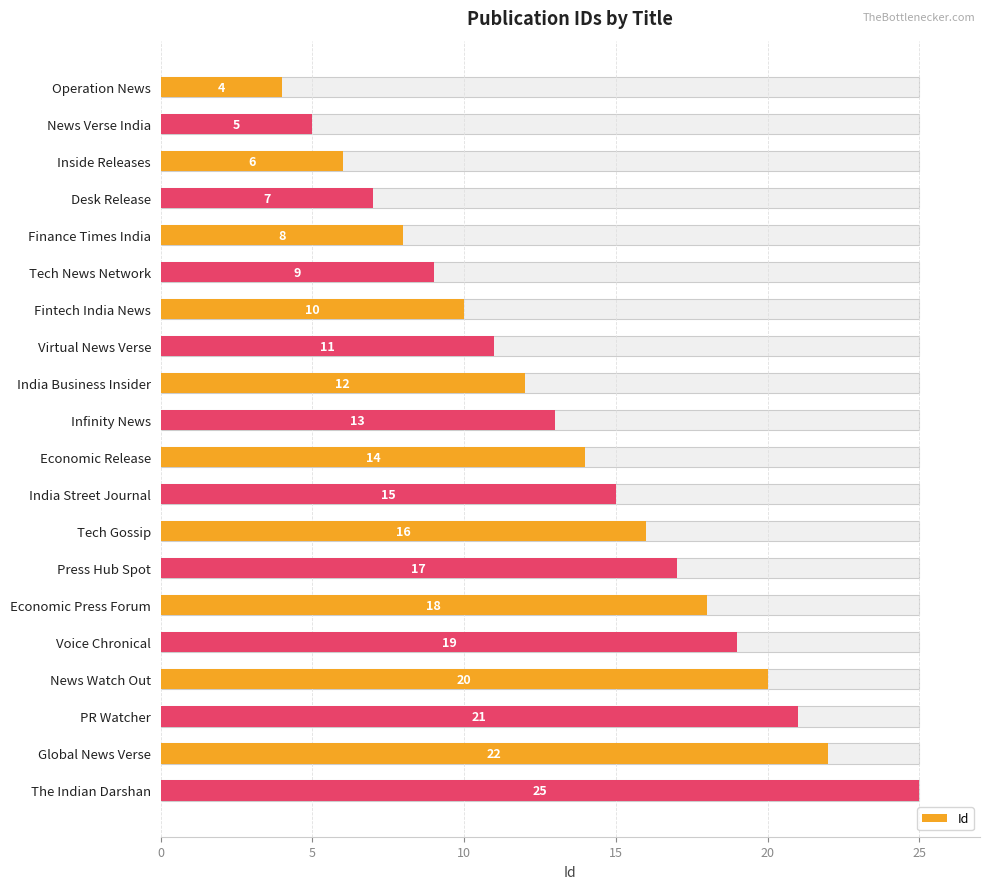

What is the difference between the maximum and minimum values?

21